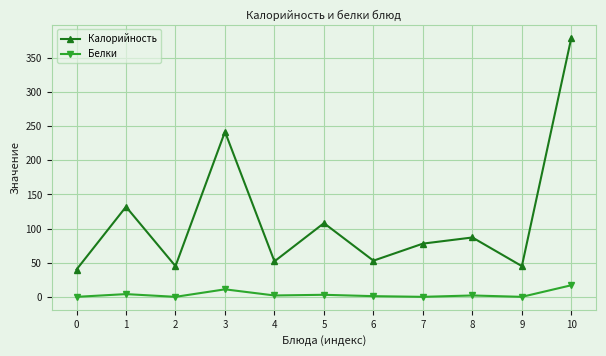

List the series in order of their overall mean, highest first.

Калорийность, Белки